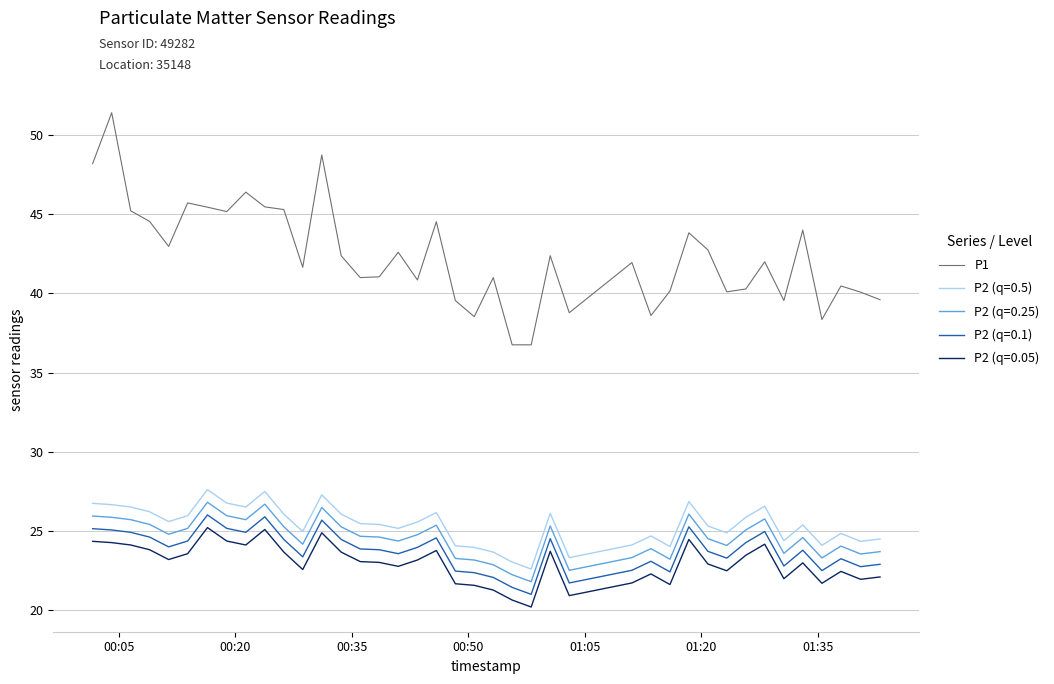

Which series has the widest spread of values?

P1